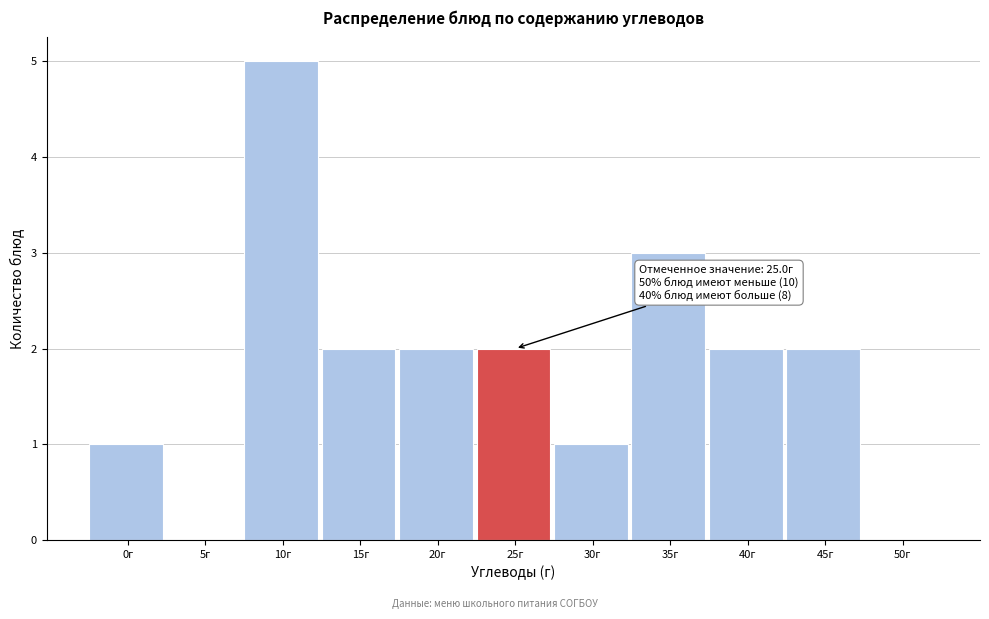

Reading left to right, what are all the values shown in this chart?

0г=1	5г=0	10г=5	15г=2	20г=2	25г=2	30г=1	35г=3	40г=2	45г=2	50г=0